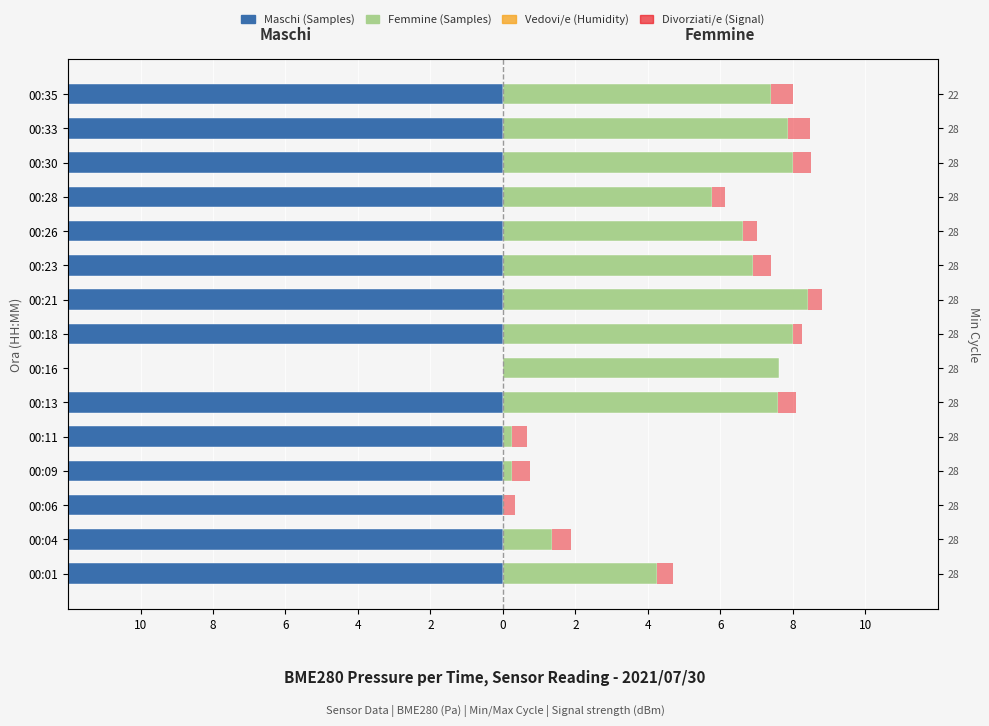

What are all the series names shown in the legend?

Maschi, Femmine, Vedovi/e (Humidity), Divorziati/e (Signal)